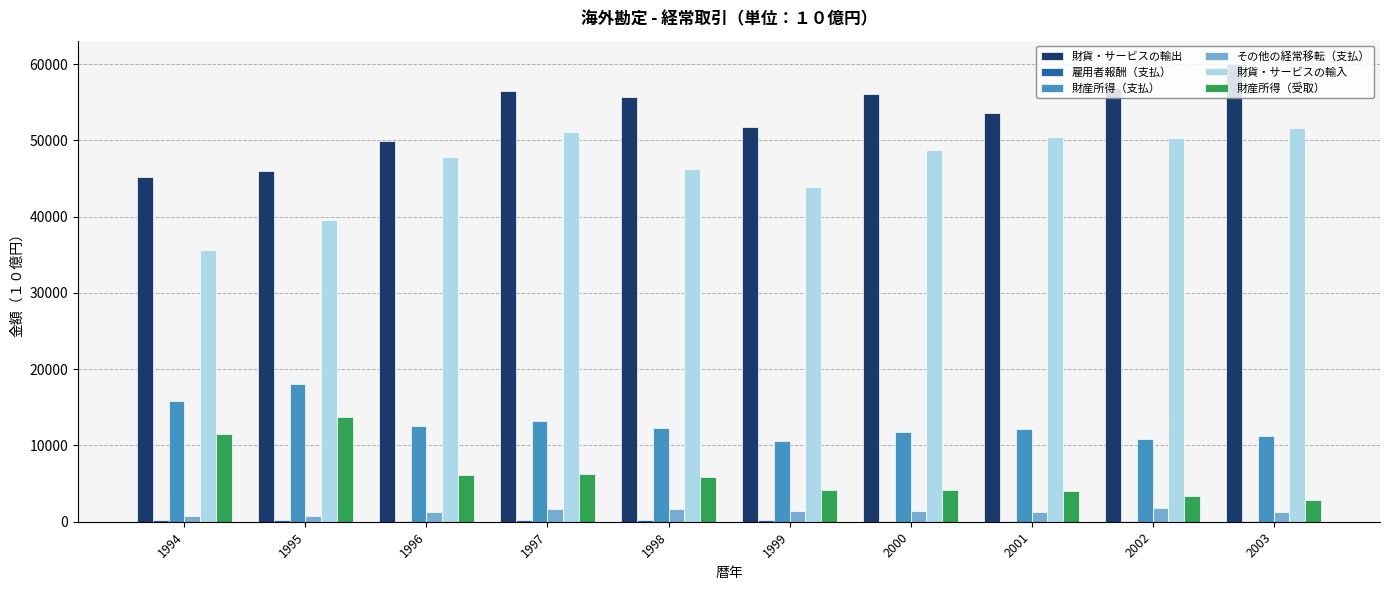

Which series has the largest total across all categories?

財貨・サービスの輸出